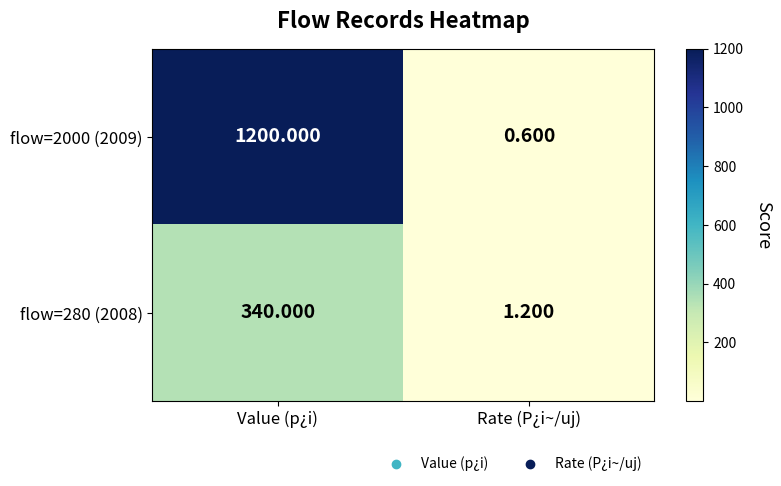

Count the number of data series in this chart.

2